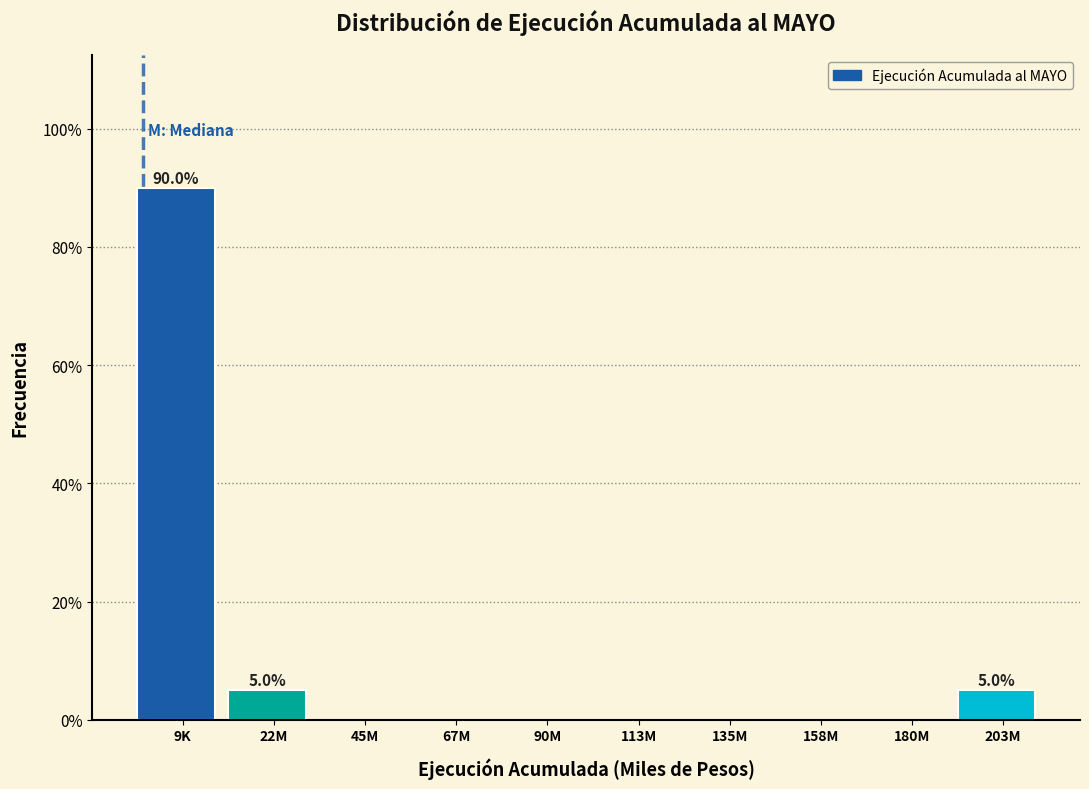

Reading left to right, what are all the values shown in this chart?

9K=90	22M=5	45M=0	67M=0	90M=0	113M=0	135M=0	158M=0	180M=0	203M=5